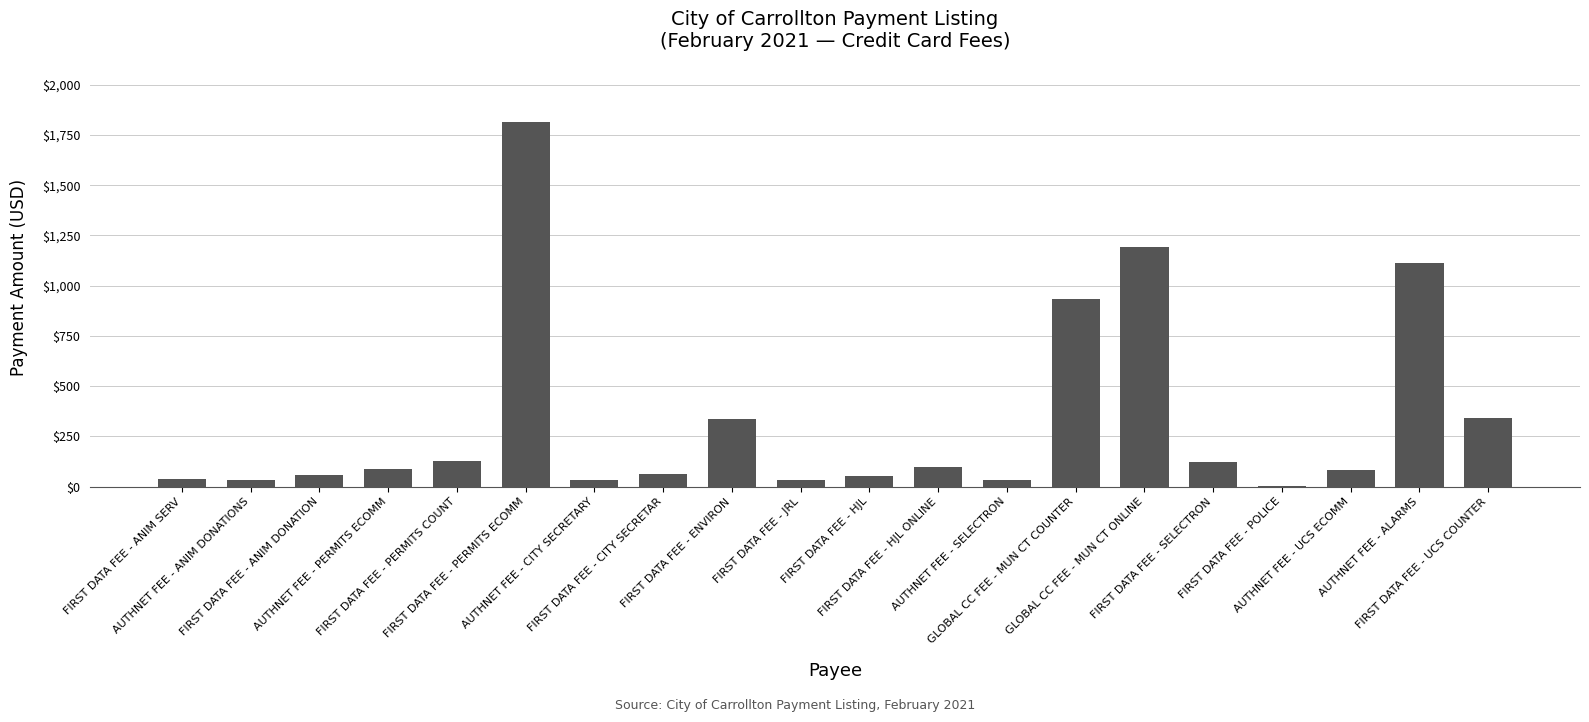

What is the sum of all values?

6604.9